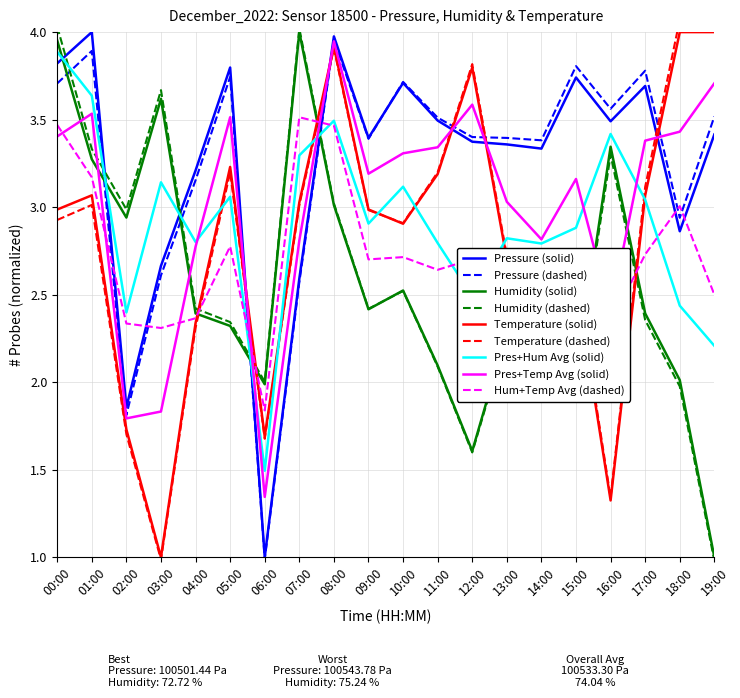

Is it true that Humidity (solid) equals 2.0 at 18:00?

True